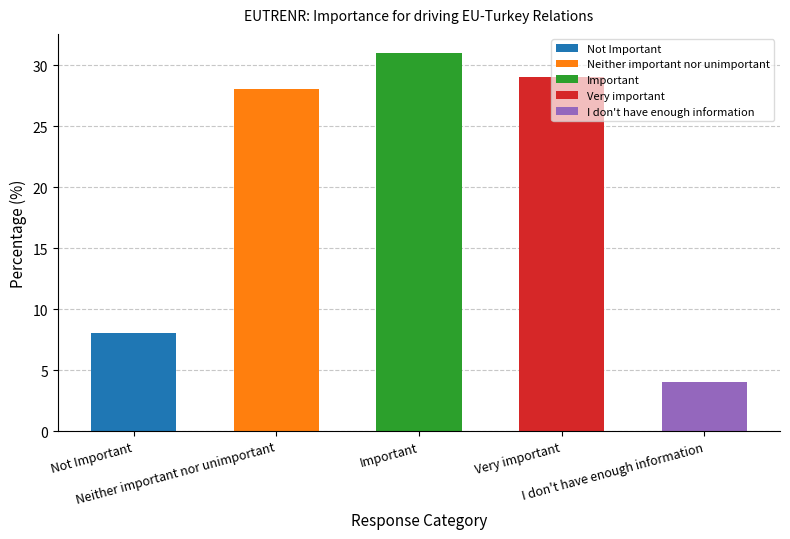

What is the change in value from Neither important nor unimportant to Very important?

+1